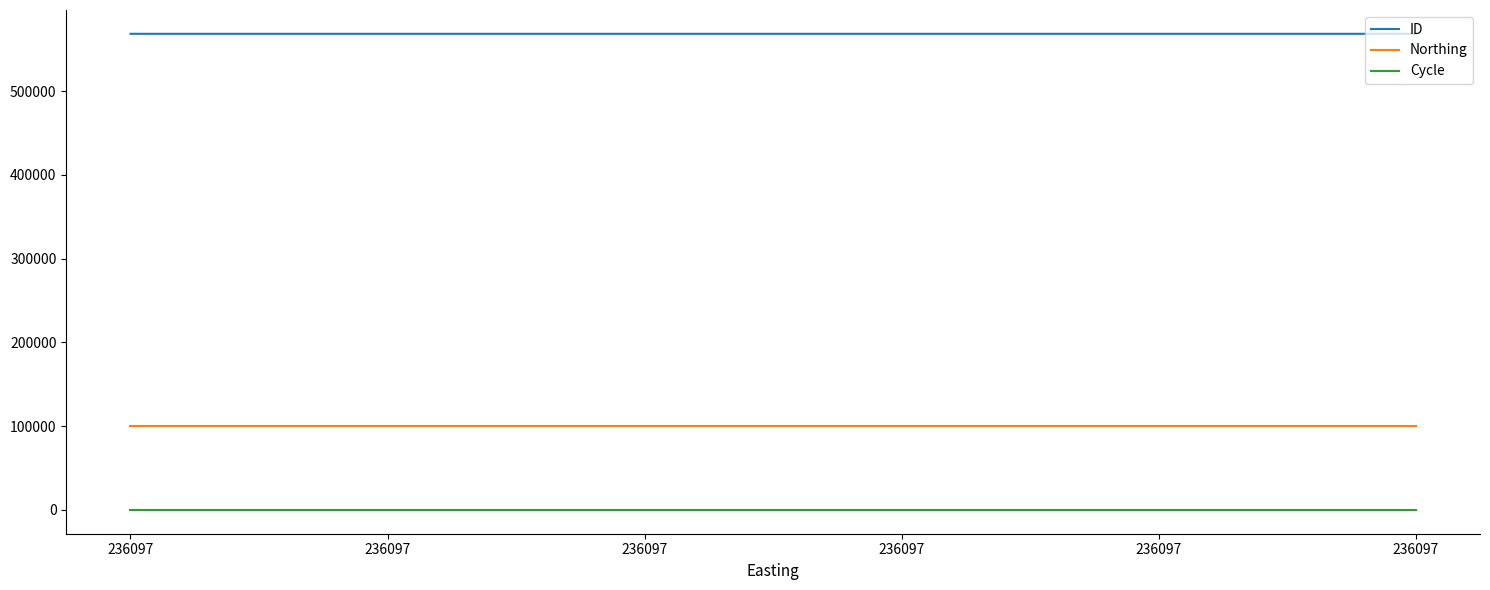

What is the value of the Cycle point at the 3rd from the left?

3